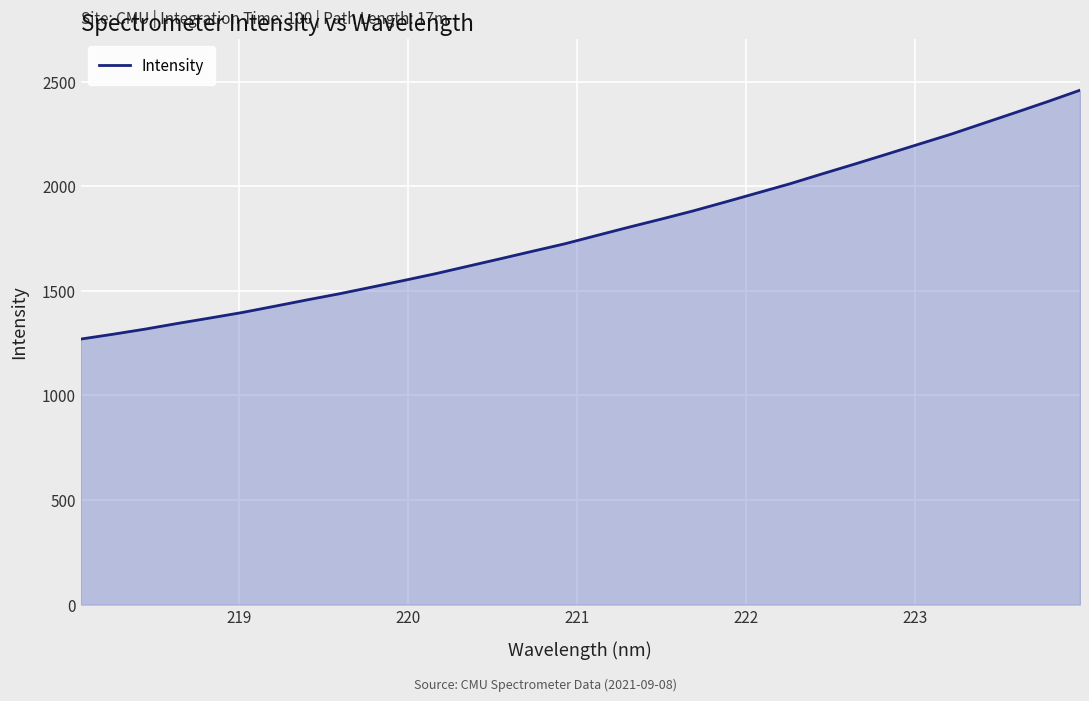

What is the difference between the maximum and minimum values?

1189.4